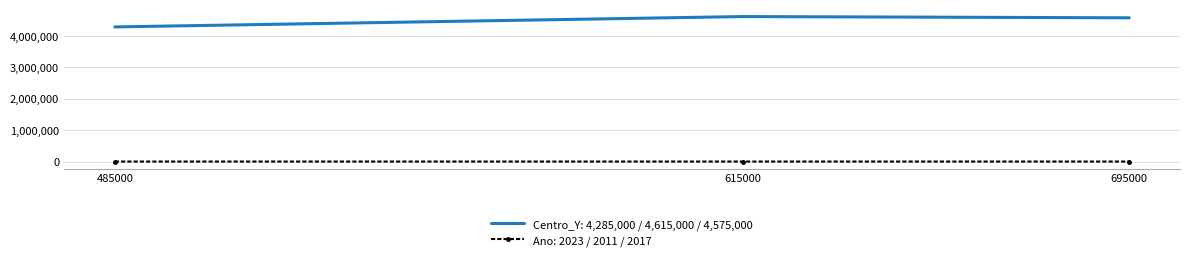

What is the maximum value shown in the chart?

4615000